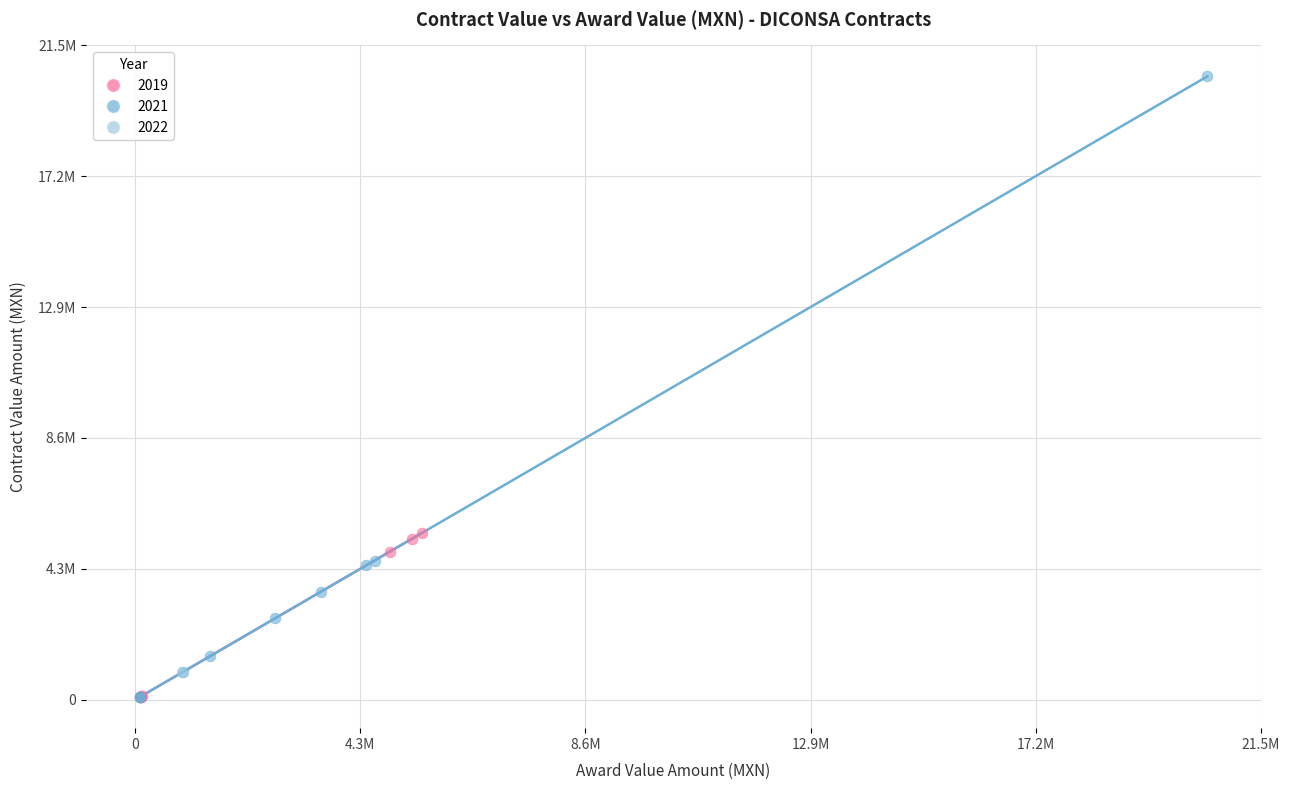

What are all the series names shown in the legend?

2019, 2021, 2022